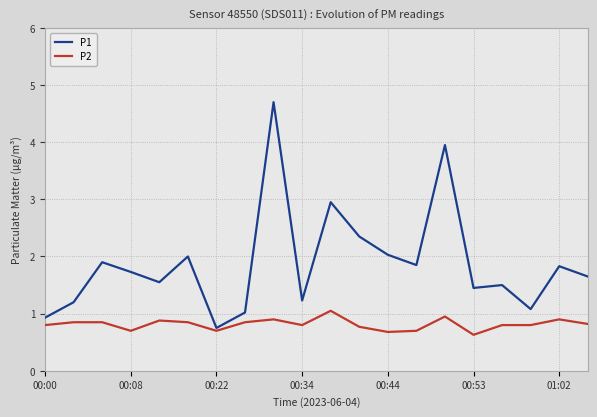

Which series has the largest range (max minus min)?

P1